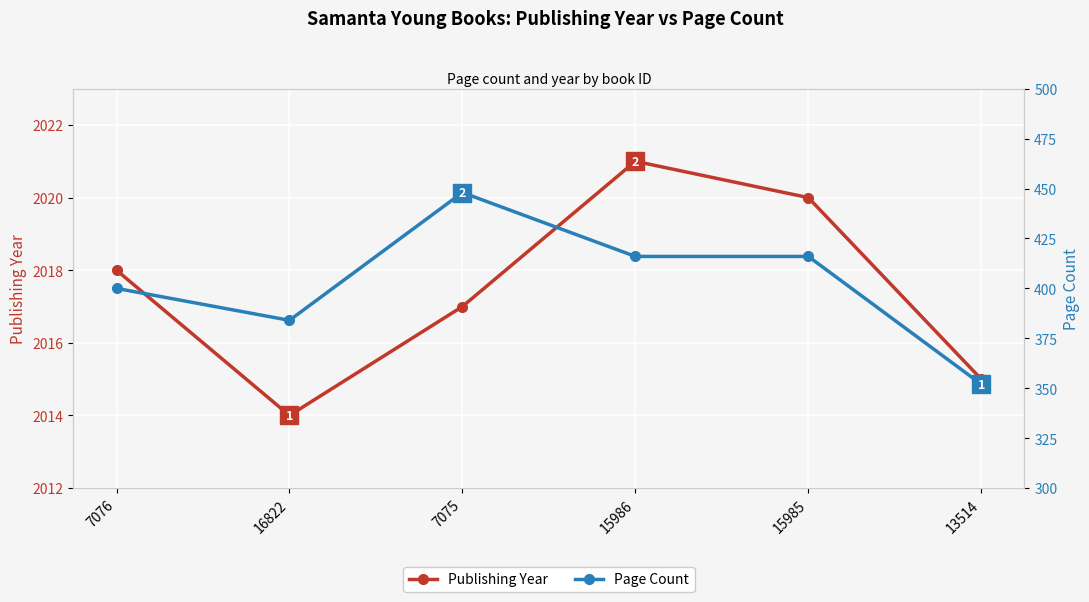

Read the Page Count value at 16822, to the nearest 10.

380